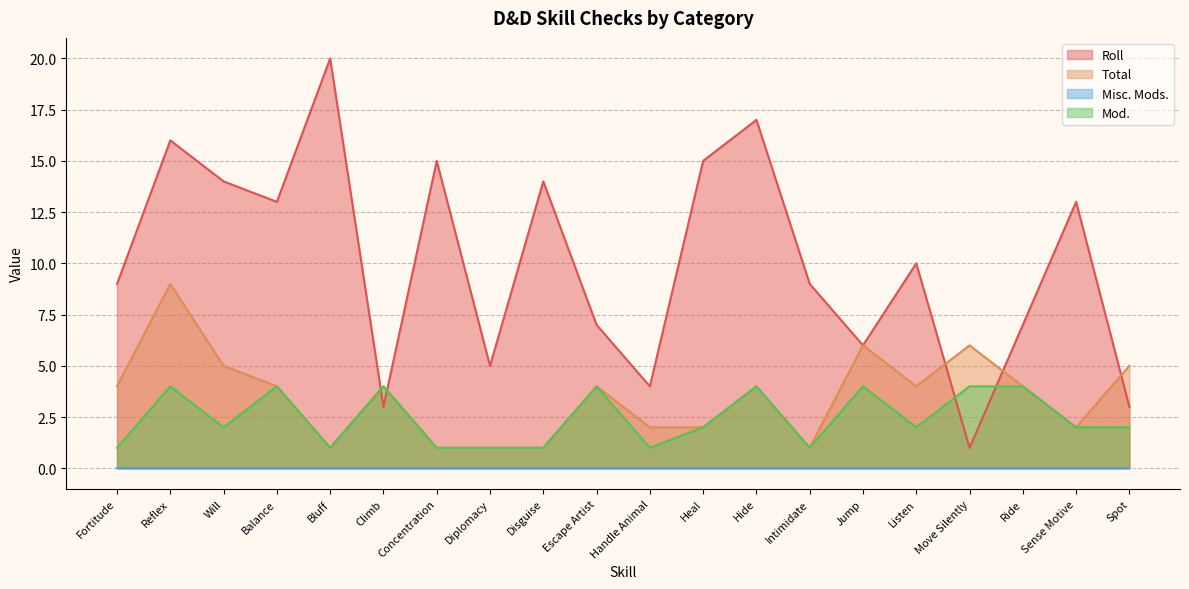

Which category has the highest value across all series?

Bluff